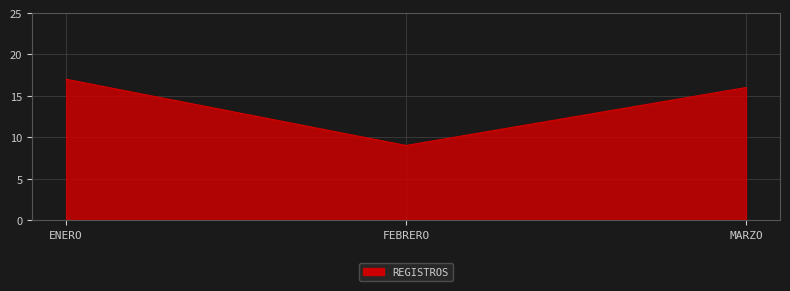

What is the difference between the second highest and minimum values?

7